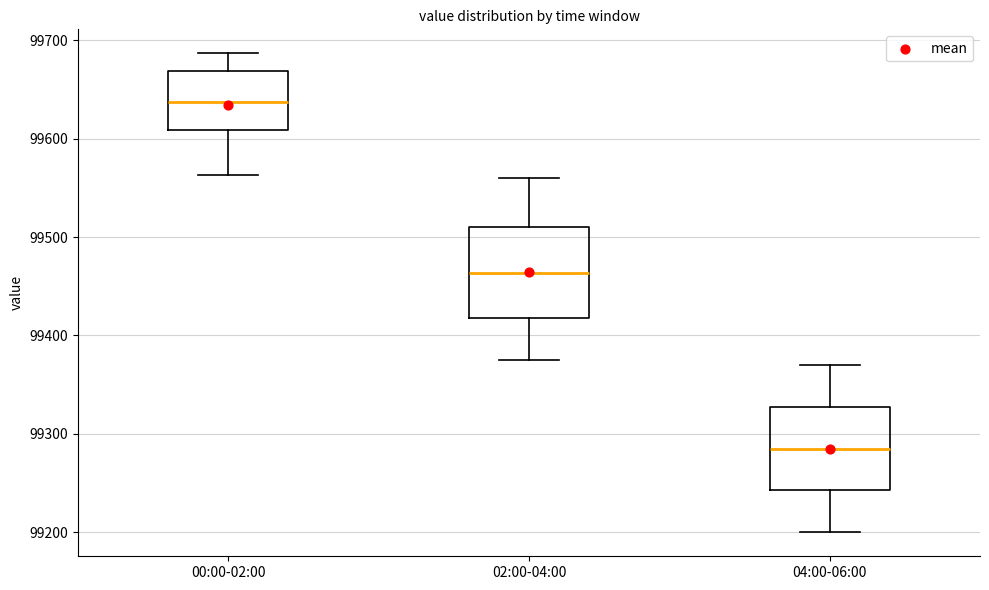

Reading left to right, transcribe this box plot: for each box, give where its median line is, the range the box spans, and where its two whiskers end, as read against the y-axis. The values are not printed on the chart, so give them approximately, as read against the axis.

00:00-02:00: median 99640, box 99610 to 99670, whiskers 99560 to 99690
02:00-04:00: median 99460, box 99420 to 99510, whiskers 99380 to 99560
04:00-06:00: median 99290, box 99240 to 99330, whiskers 99200 to 99370